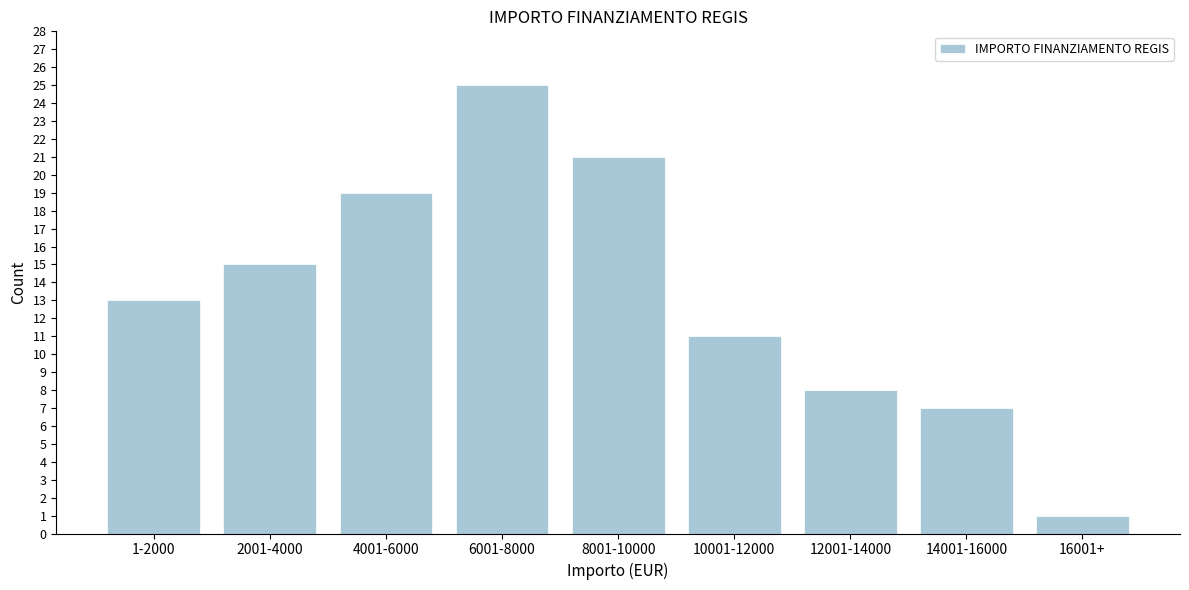

Reading left to right, extract all data points from this chart.

13	15	19	25	21	11	8	7	1